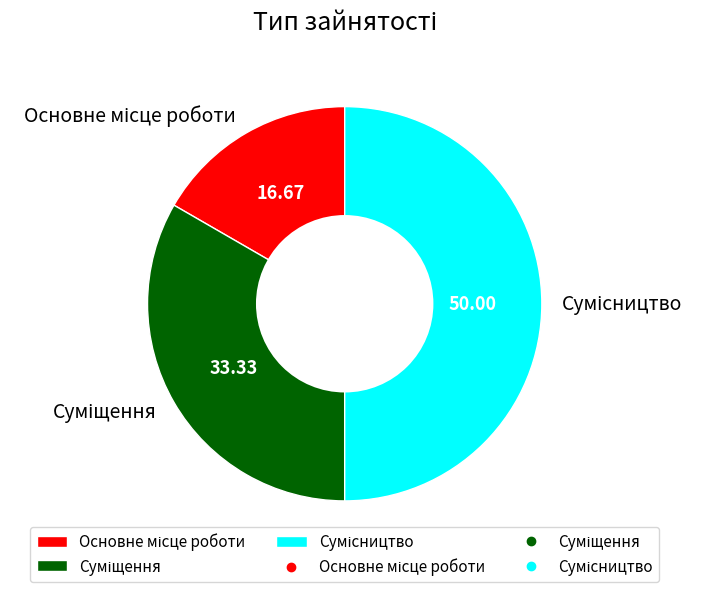

How many slices are in this pie chart?

3